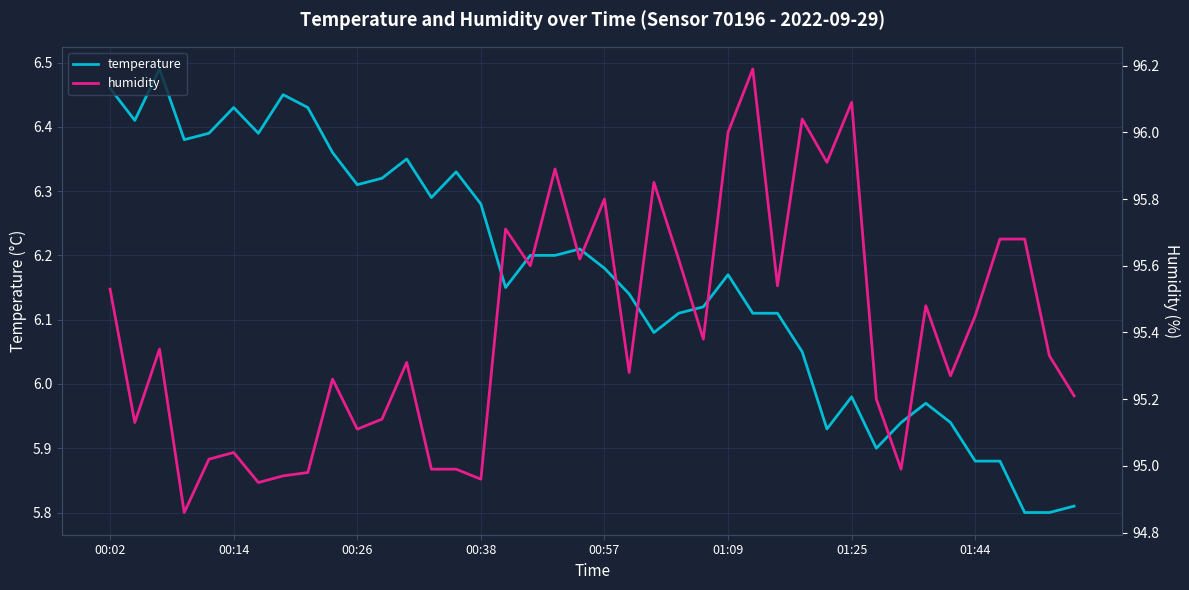

True or false: temperature has a value of 9.9 at 00:57.

False